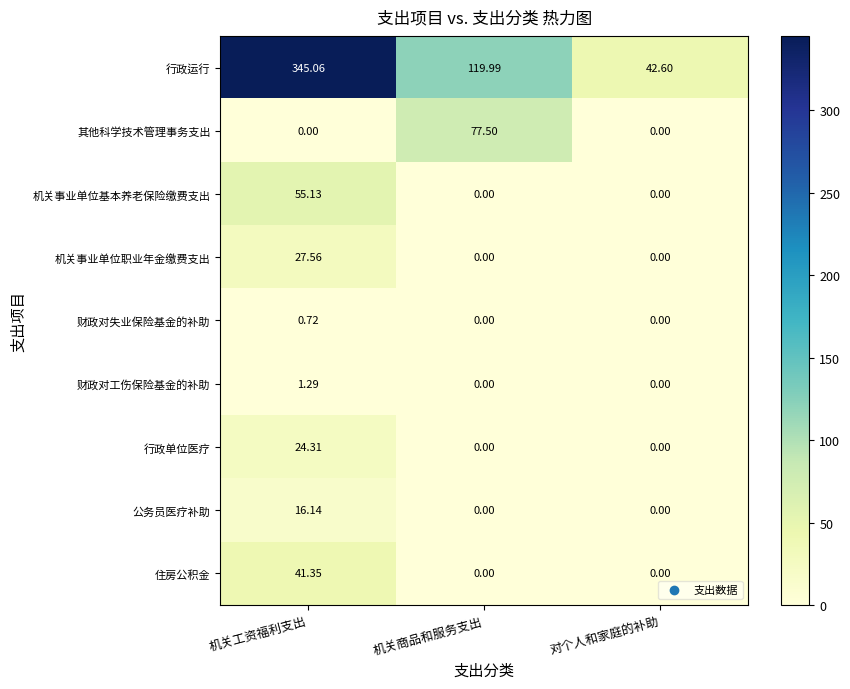

At which category does the chart reach its peak across all series?

机关工资福利支出